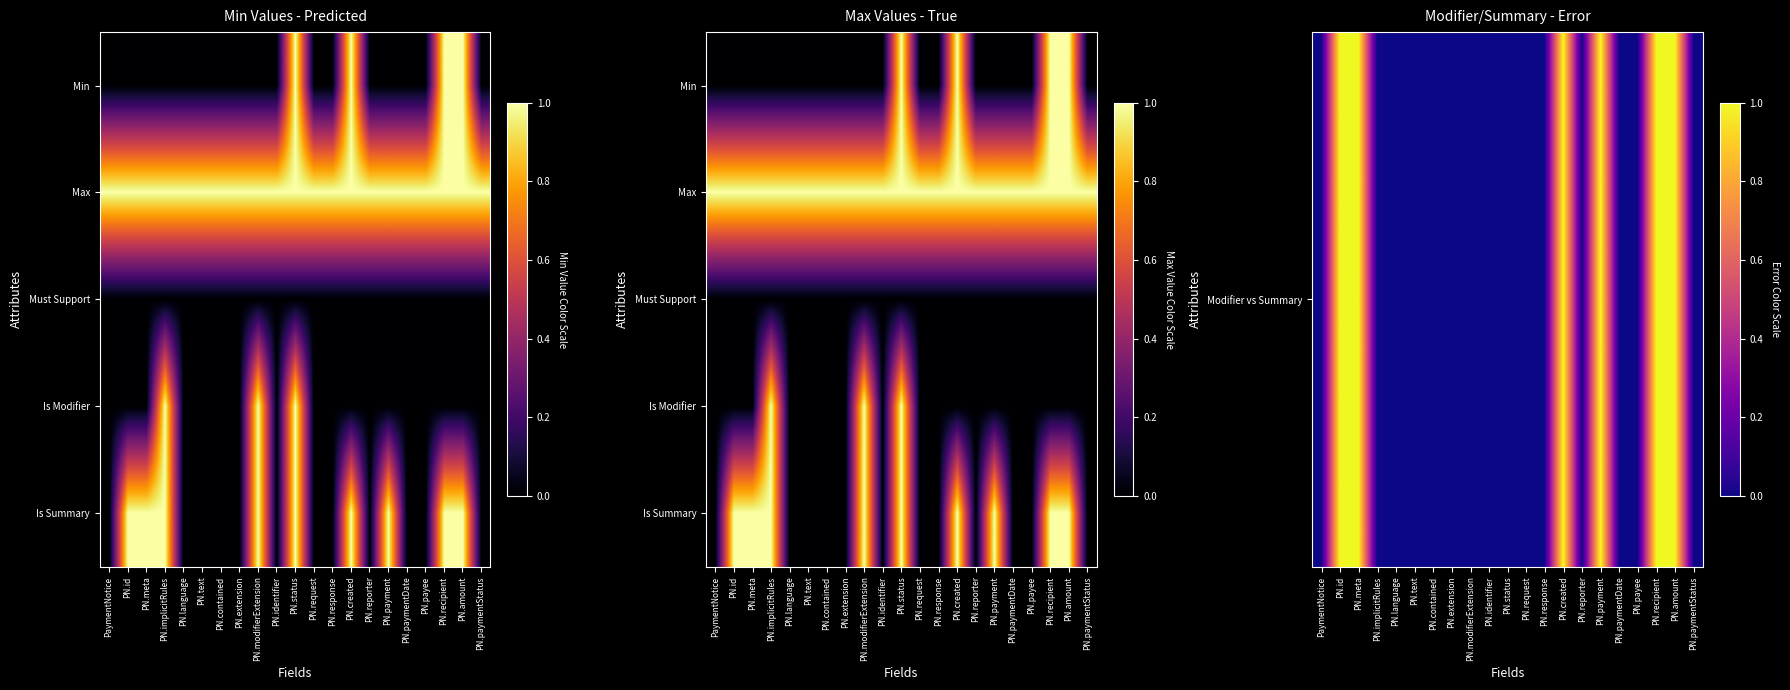

What is the spread (max minus min) of values at PN.reporter?

1